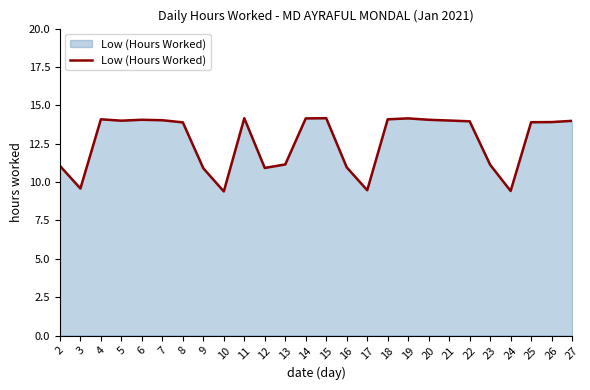

What is the change in value from 5 to 24?

-4.6